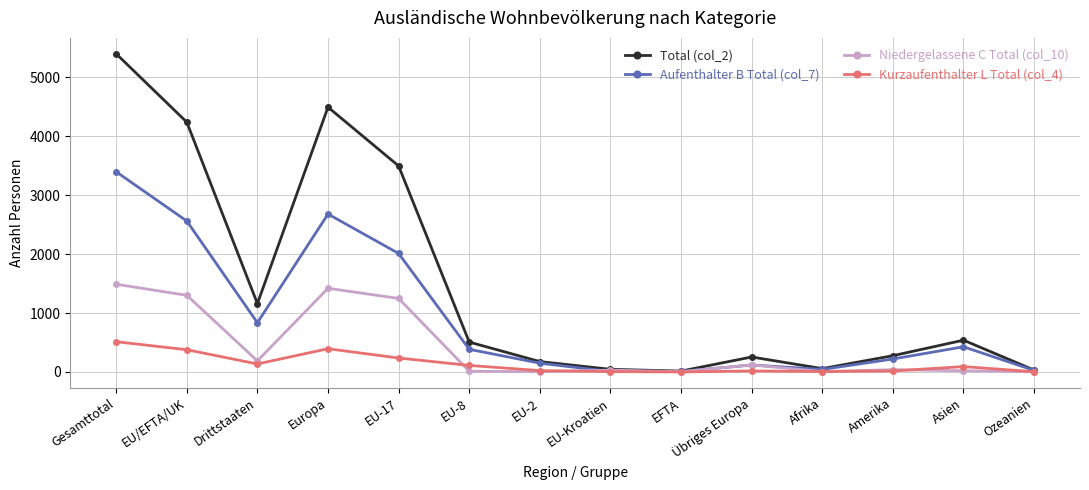

The value of Aufenthalter B Total (col_7) at Asien is 677. True or false?

False